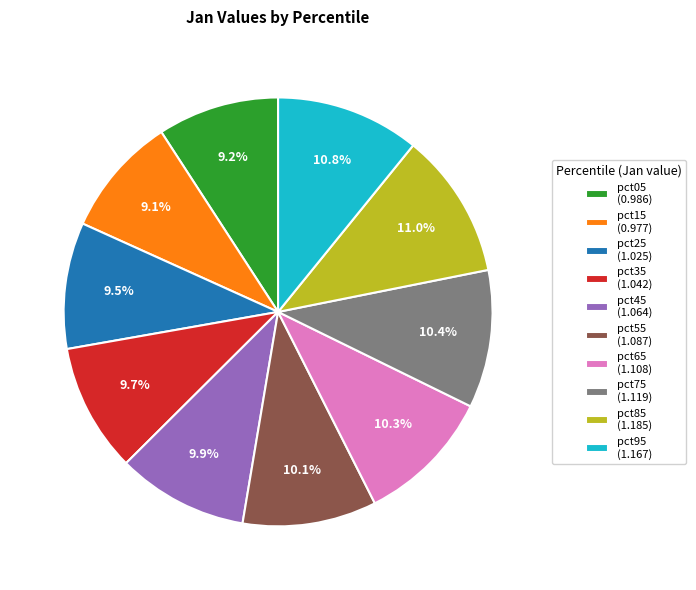

Between pct55 (1.087) and pct05 (0.986), which is larger?

pct55 (1.087)